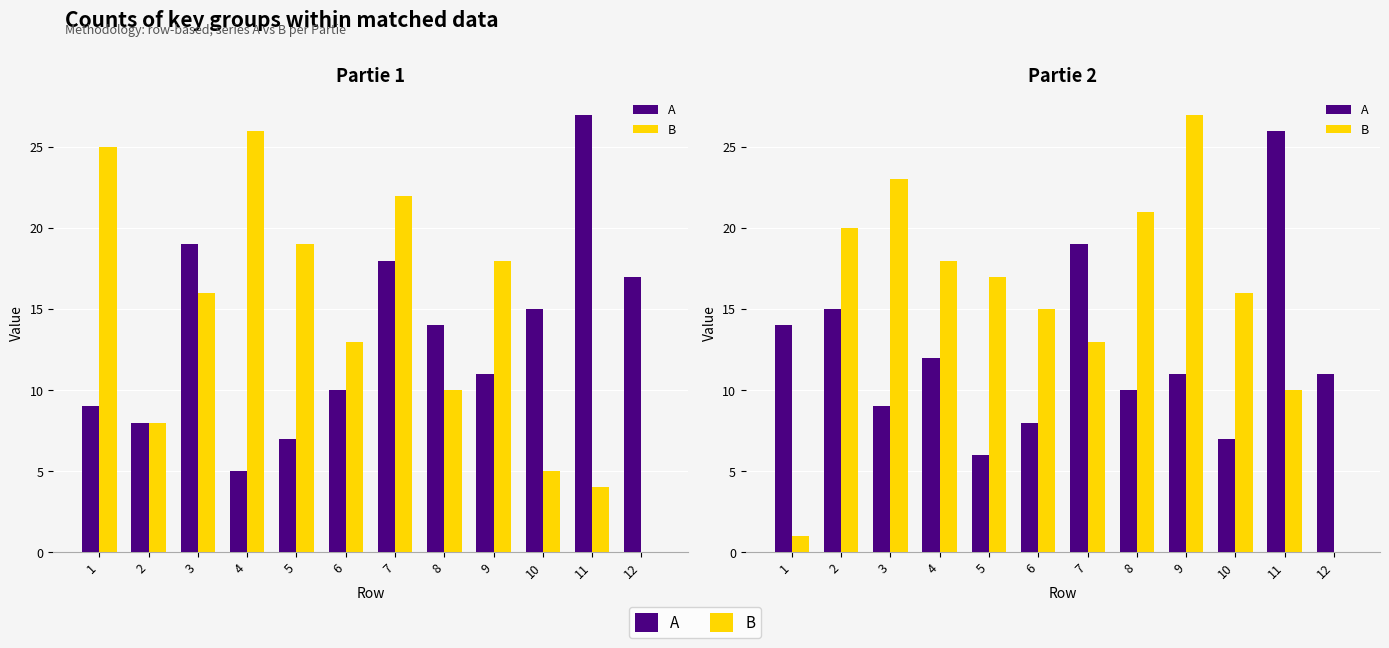

What is the value of the B bar at the 7th from the left?

13